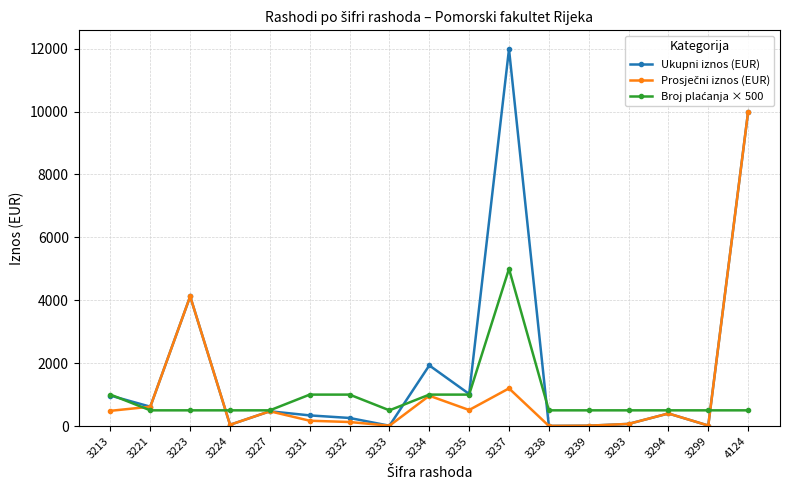

What is the value of the Ukupni iznos (EUR) point at the 2nd from the left?

615.8